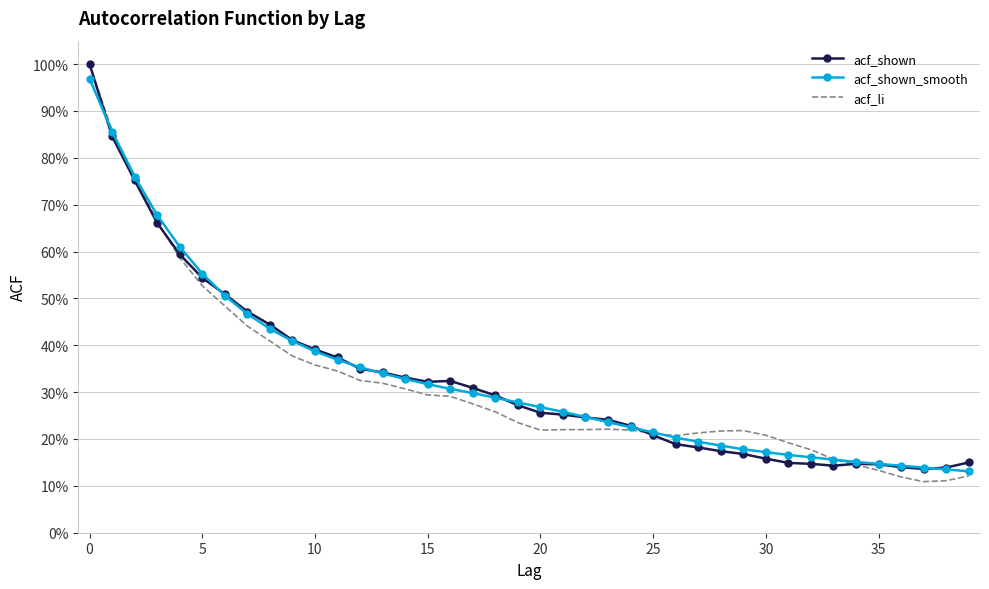

Count the acf_li values in the range 0 to 1.

40